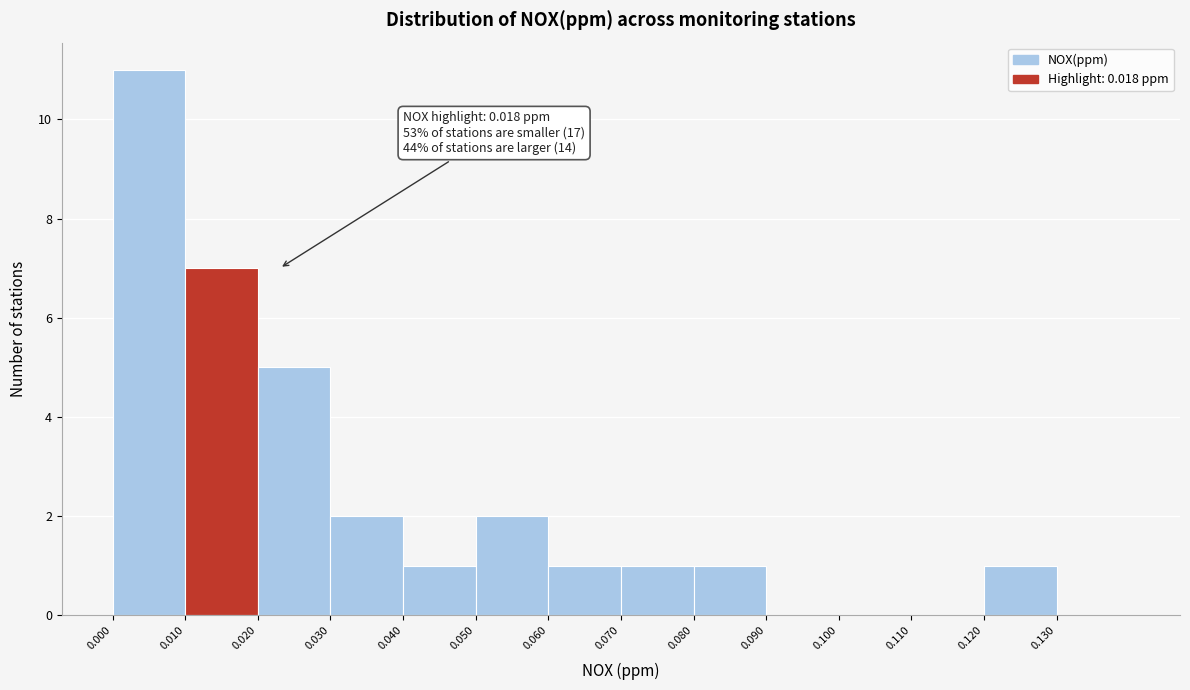

Which range on the x-axis has the tallest bar?

0.00 to 0.01